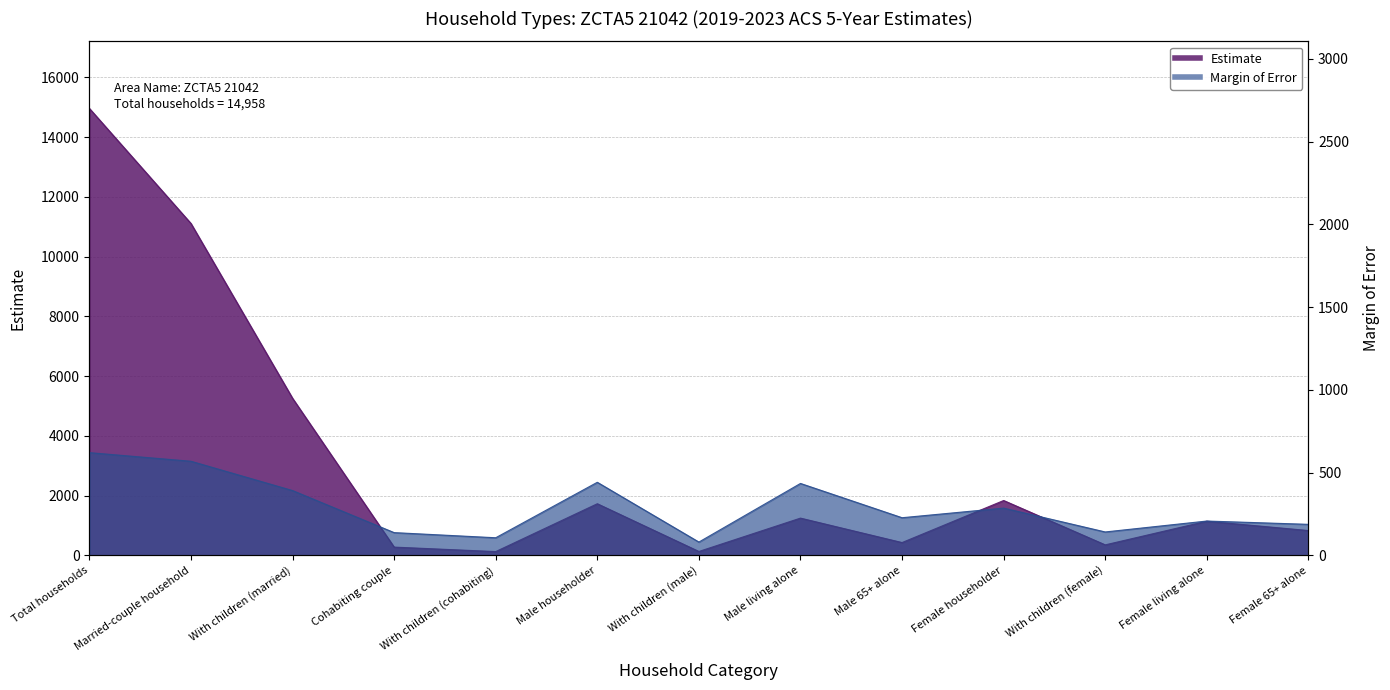

Where is the first local minimum for Estimate?

With children (cohabiting)